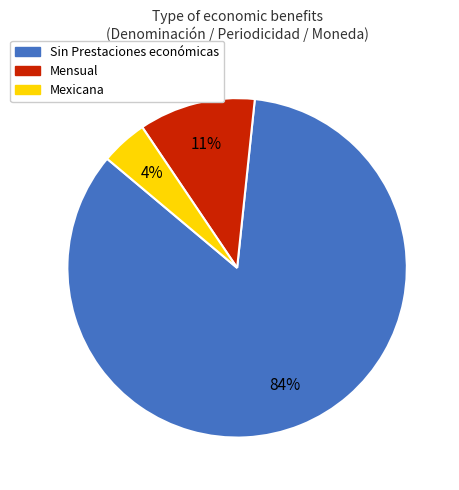

Between Mexicana and Mensual, which is larger?

Mensual